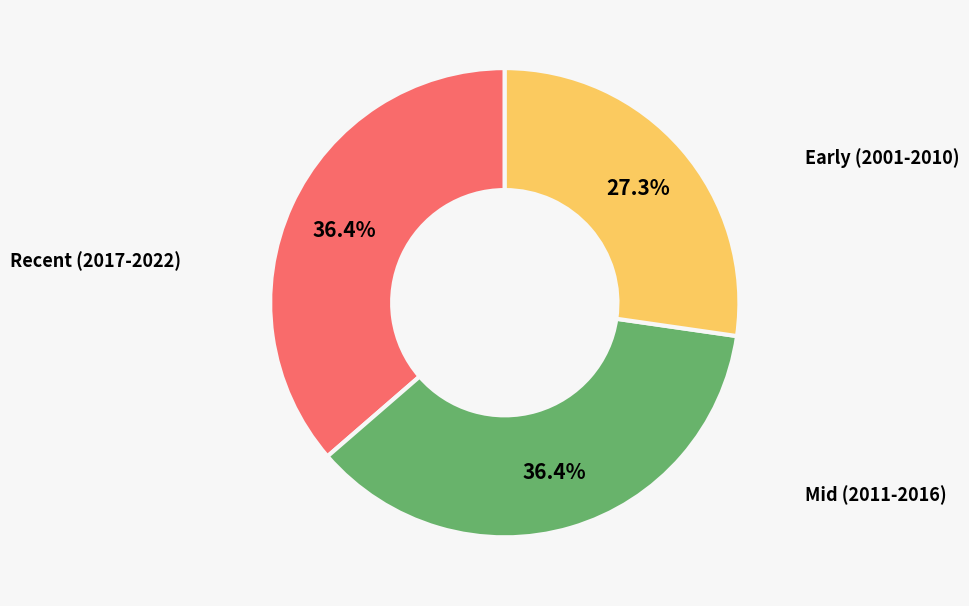

Is there any slice that represents more than half of the pie?

No